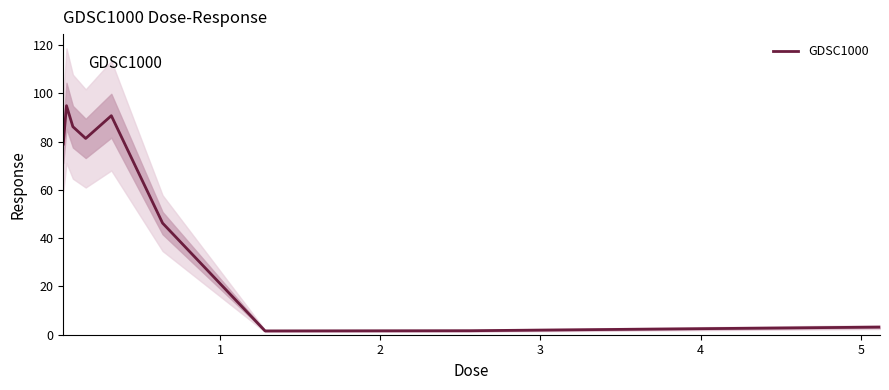

What is the highest value of the GDSC1000 series?

94.9